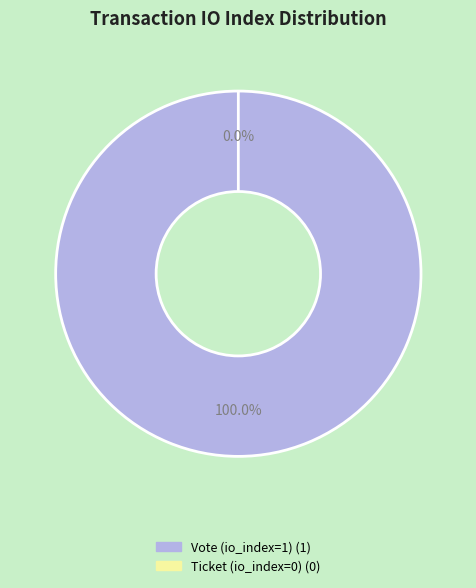

True or false: Ticket (io_index=0) accounts for 1% of the total.

False